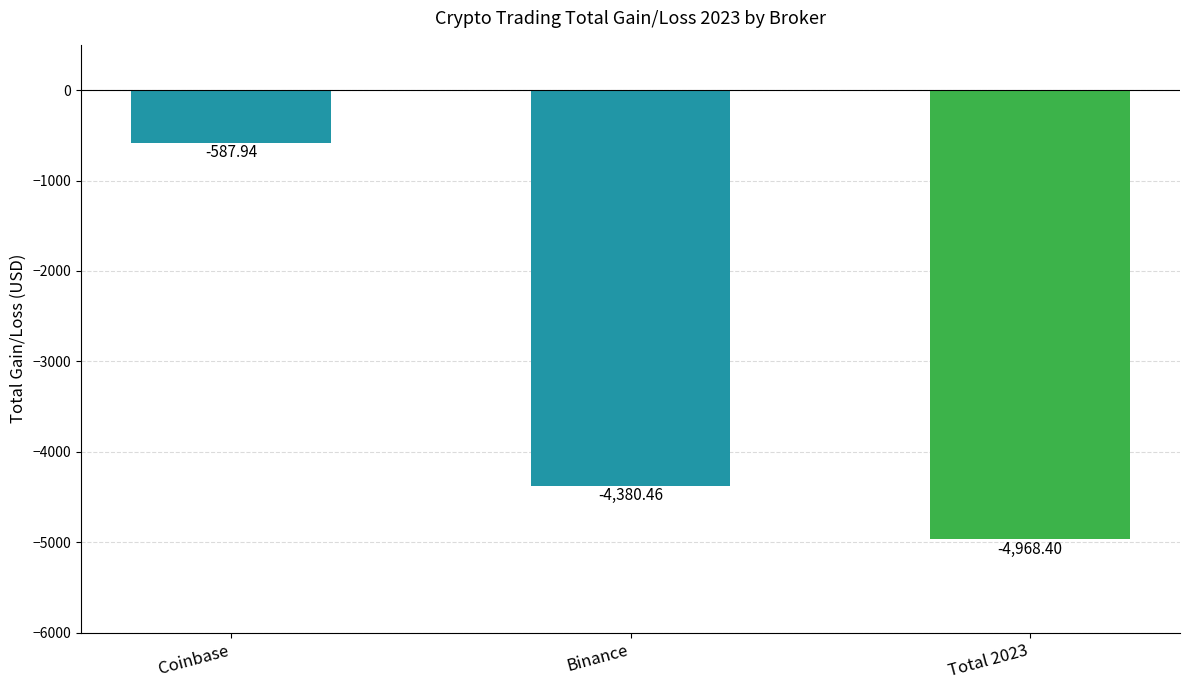

Is it true that the value at Total 2023 is -8162.1?

False